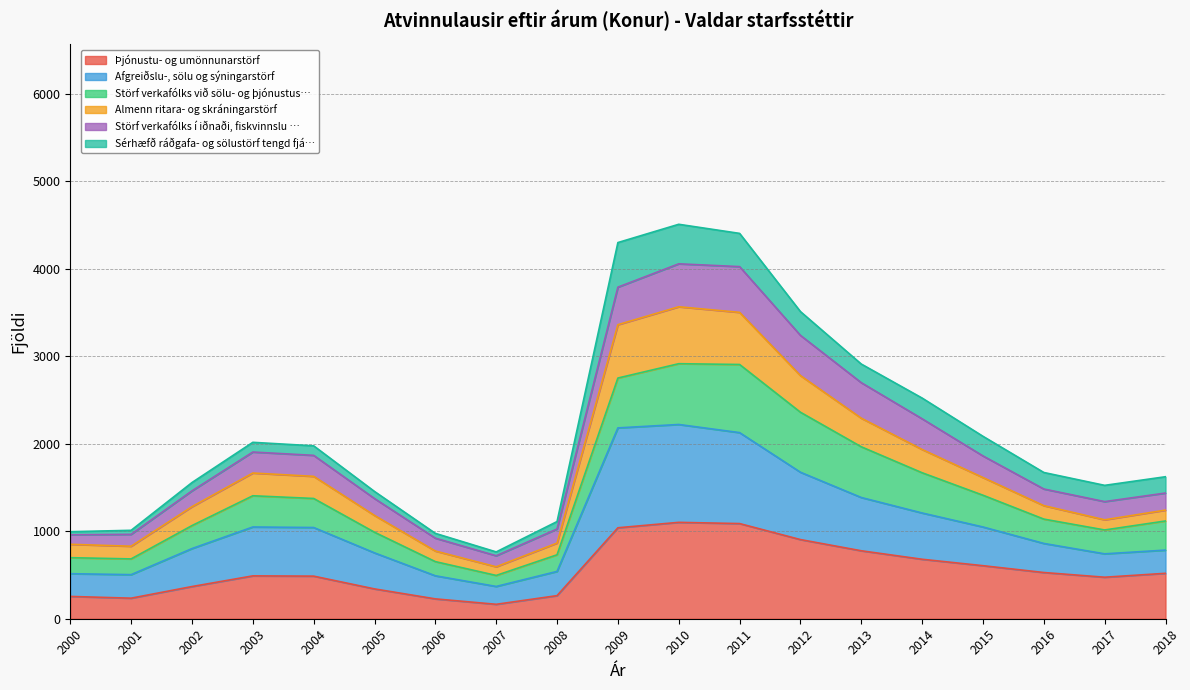

What is the total value across all series at 2015?

2085.8